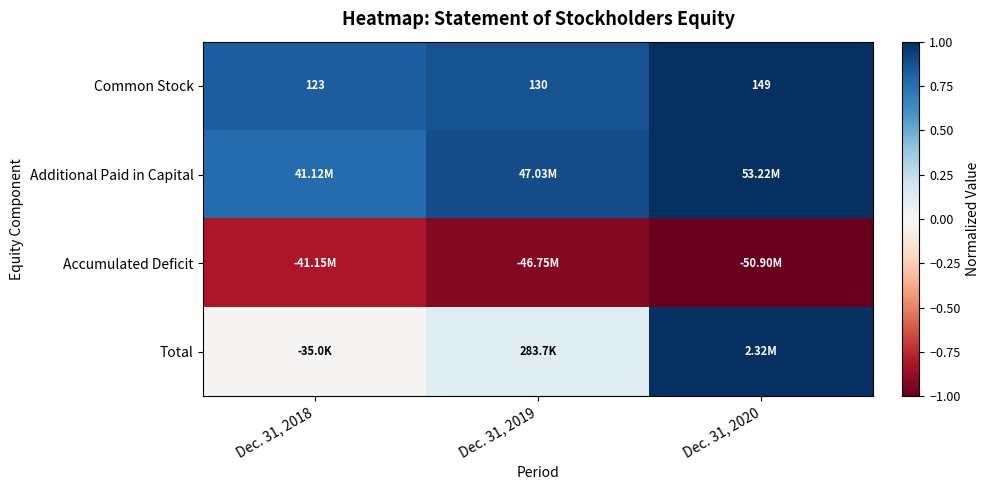

What is the sum of the Additional Paid in Capital values at Dec. 31, 2019 and Dec. 31, 2020?

1.9